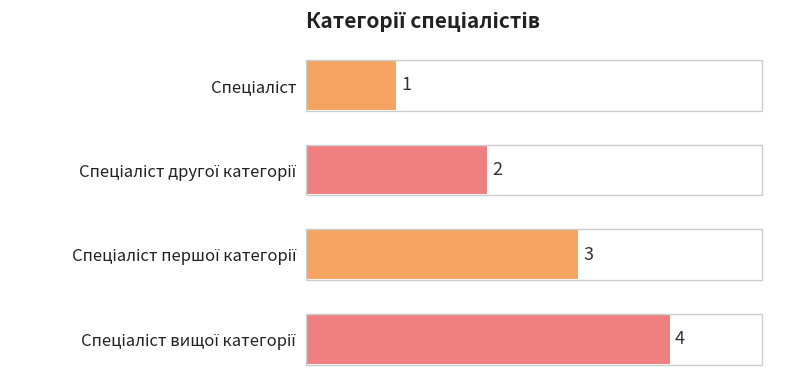

What is the sum of all values?

10